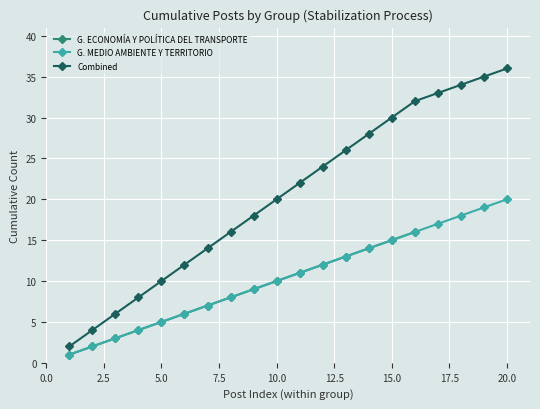

Which category has the lowest value across all series?

1